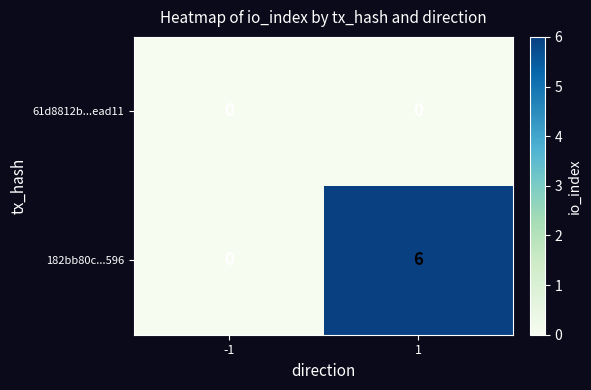

At which category is the sum across all series the highest?

1